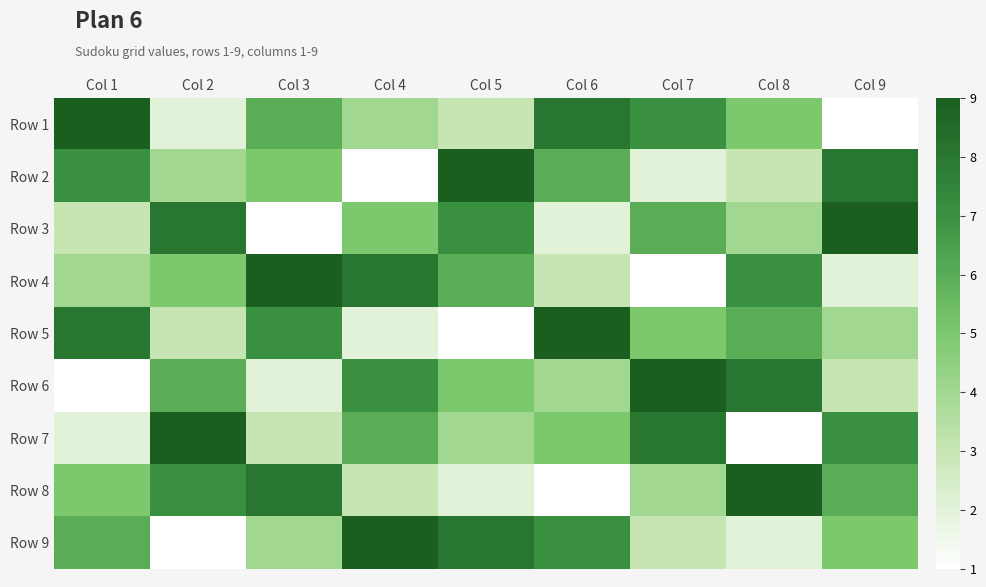

What is the spread (max minus min) of values at Col 2?

8